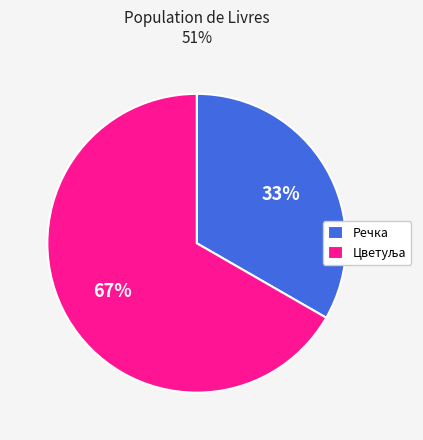

Is it true that Речка is 21% of the pie?

False